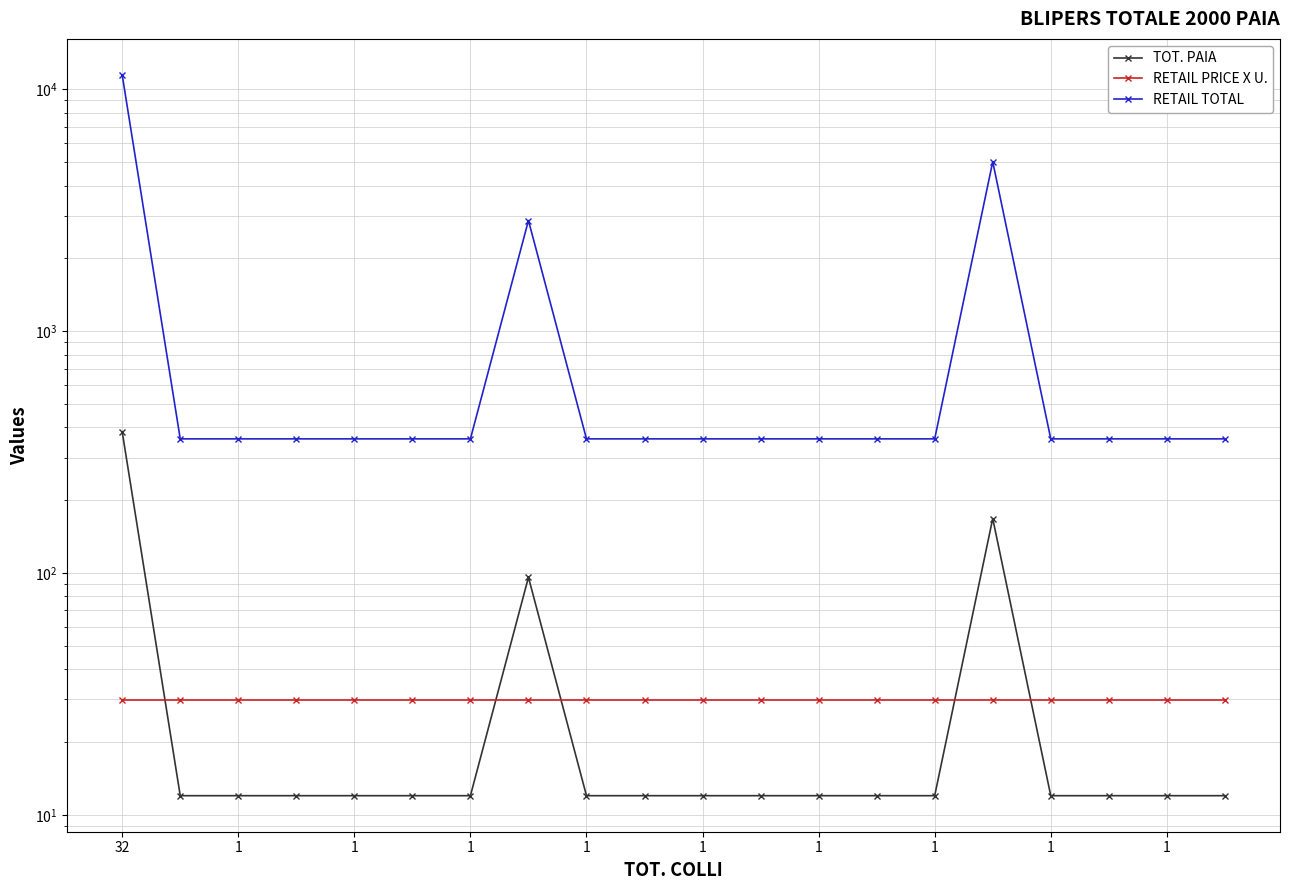

Reading left to right, extract all data points from this chart.

TOT. PAIA: 384.0	12.0	12.0	12.0	12.0	12.0	12.0	96.0	12.0	12.0	12.0	12.0	12.0	12.0	12.0	168.0	12.0	12.0	12.0	12.0
RETAIL PRICE X U.: 29.9	29.9	29.9	29.9	29.9	29.9	29.9	29.9	29.9	29.9	29.9	29.9	29.9	29.9	29.9	29.9	29.9	29.9	29.9	29.9
RETAIL TOTAL: 11481.6	358.8	358.8	358.8	358.8	358.8	358.8	2870.4	358.8	358.8	358.8	358.8	358.8	358.8	358.8	5023.2	358.8	358.8	358.8	358.8